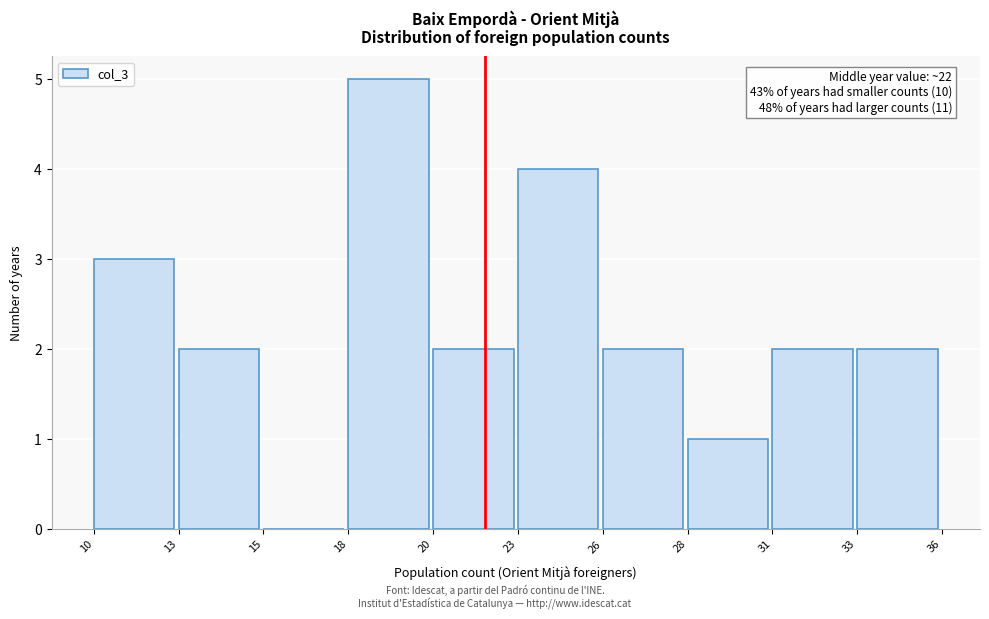

Reading left to right, extract all data points from this chart.

10=3	13=2	15=0	18=5	20=2	23=4	26=2	28=1	31=2	33=2